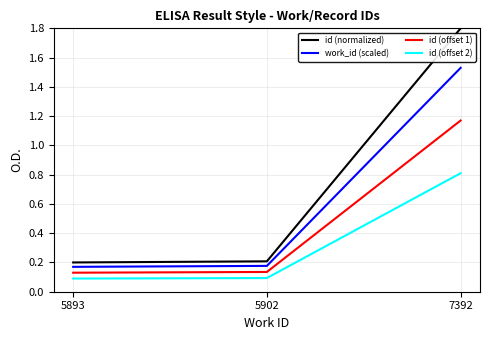

Which series has the widest spread of values?

id (normalized)